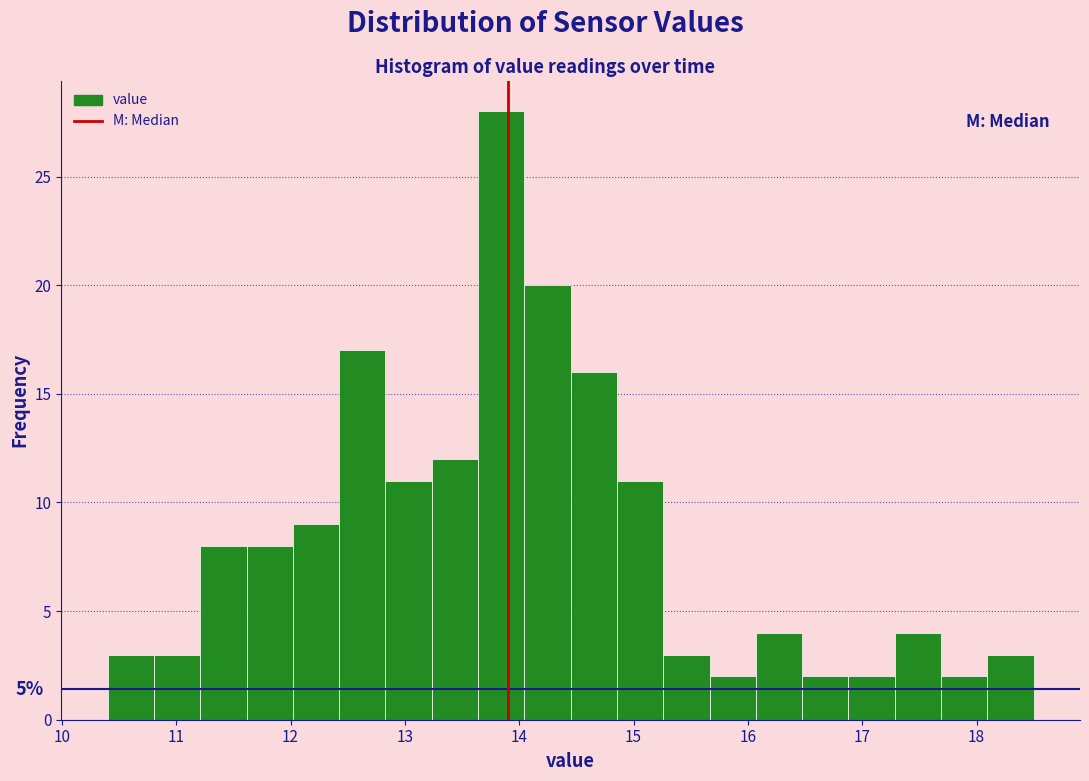

Which range on the x-axis has the tallest bar?

13.6 to 14.0